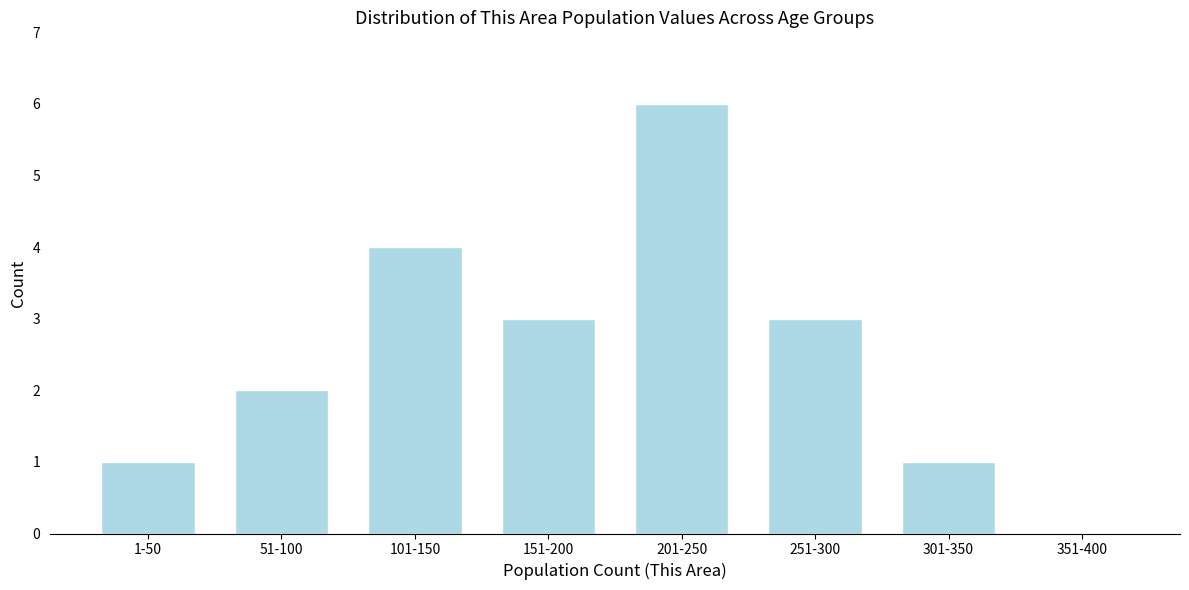

Reading right to left, what are all the values shown in this chart?

351-400=0	301-350=1	251-300=3	201-250=6	151-200=3	101-150=4	51-100=2	1-50=1